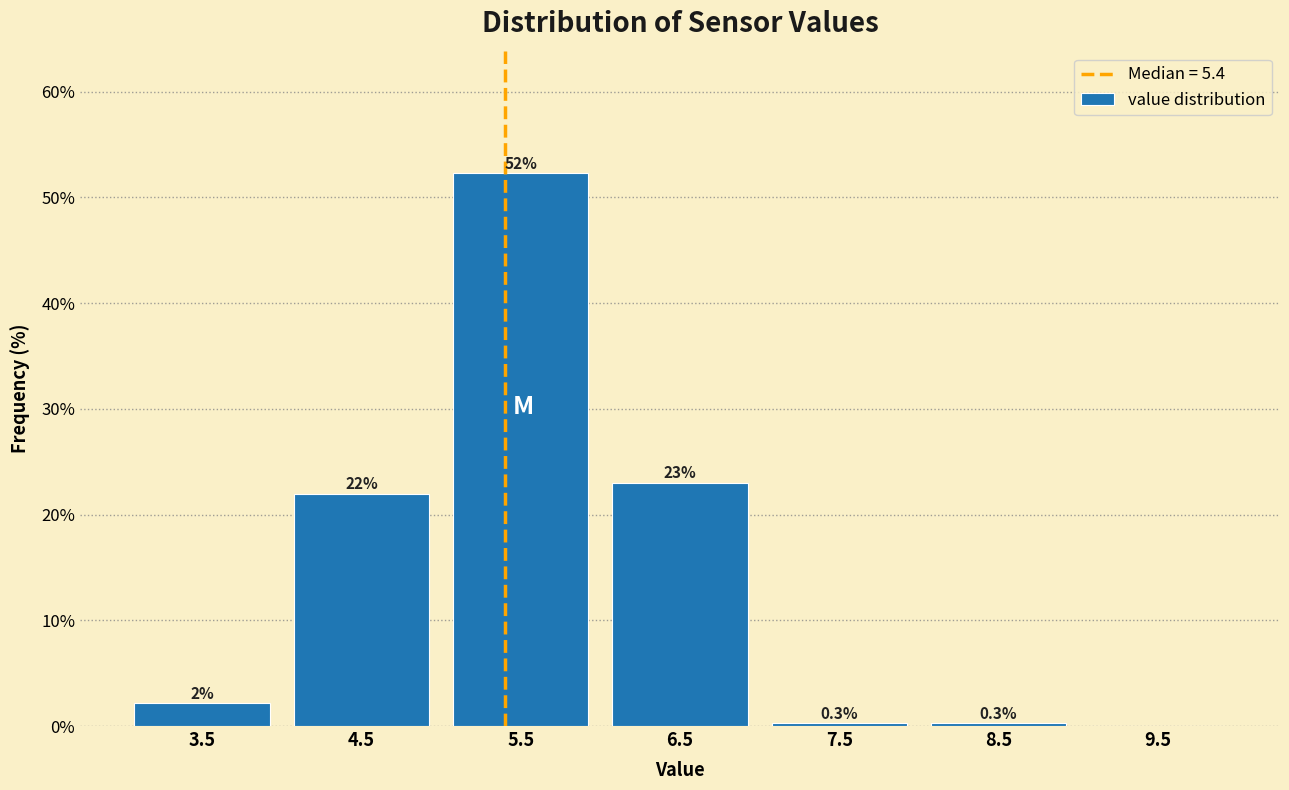

Which range on the x-axis has the tallest bar?

5 to 6